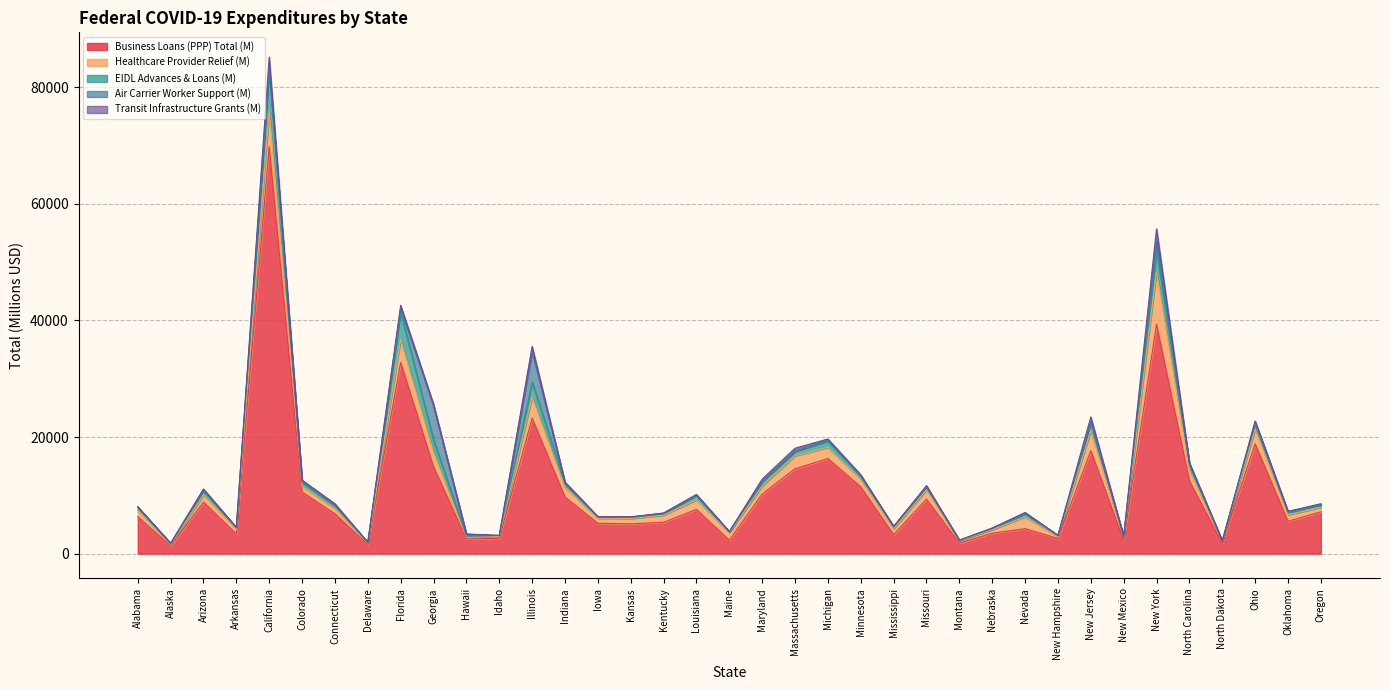

Rank the series at Arizona from highest to lowest value.

Business Loans (PPP) Total (M), Healthcare Provider Relief (M), EIDL Advances & Loans (M), Transit Infrastructure Grants (M), Air Carrier Worker Support (M)